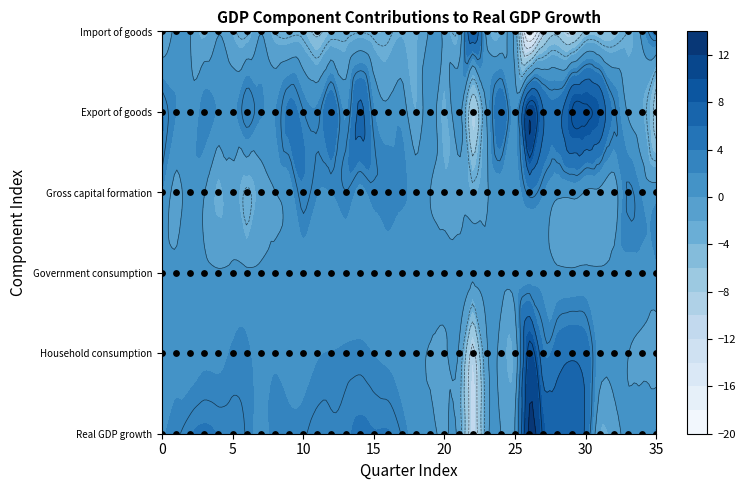

What is the maximum value shown in the chart?

12.6